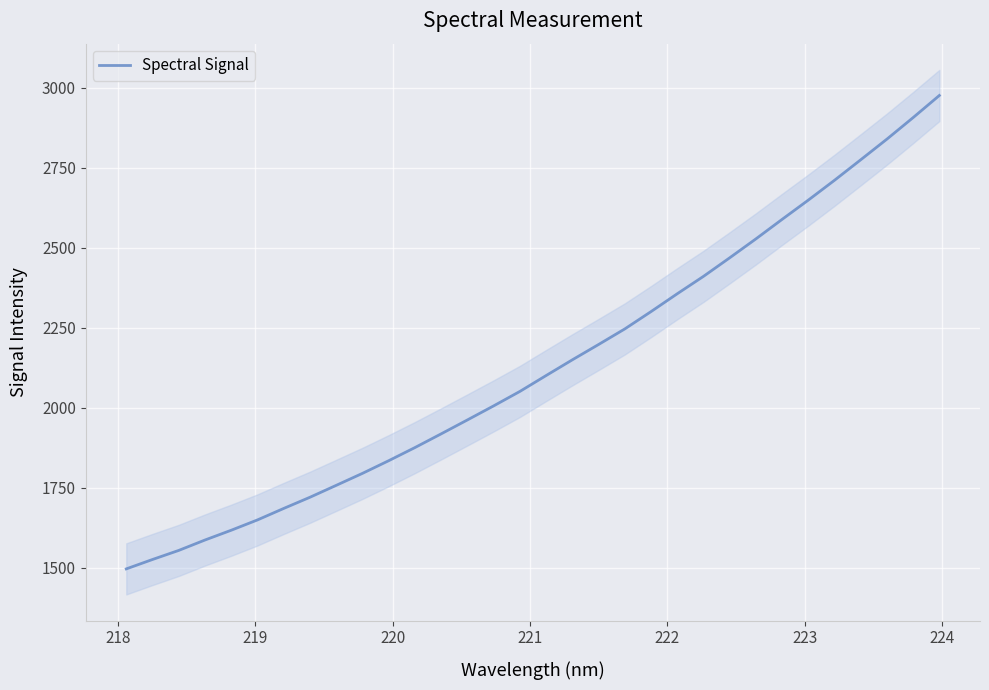

True or false: there are more than 0 points higher than both neighbors.

False